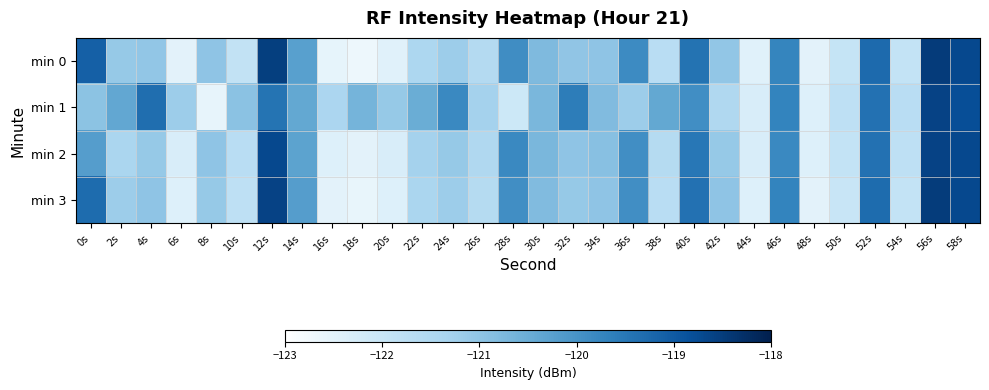

Reading right to left, what are all the values shown in this chart?

min 0: 58s=-118.7	56s=-118.5	54s=-121.9	52s=-119.3	50s=-121.9	48s=-122.5	46s=-119.7	44s=-122.4	42s=-121.0	40s=-119.4	38s=-121.7	36s=-119.8	34s=-121.0	32s=-121.0	30s=-120.8	28s=-119.9	26s=-121.6	24s=-121.2	22s=-121.5	20s=-122.5	18s=-122.7	16s=-122.6	14s=-120.2	12s=-118.5	10s=-121.9	8s=-121.0	6s=-122.5	4s=-121.0	2s=-121.1	0s=-119.1
min 1: 58s=-118.8	56s=-118.6	54s=-121.7	52s=-119.4	50s=-121.8	48s=-122.4	46s=-119.7	44s=-122.3	42s=-121.5	40s=-119.9	38s=-120.4	36s=-121.2	34s=-120.8	32s=-119.6	30s=-120.7	28s=-122.1	26s=-121.3	24s=-119.8	22s=-120.5	20s=-121.1	18s=-120.6	16s=-121.4	14s=-120.4	12s=-119.4	10s=-120.9	8s=-122.6	6s=-121.2	4s=-119.3	2s=-120.4	0s=-121.0
min 2: 58s=-118.7	56s=-118.6	54s=-121.8	52s=-119.4	50s=-121.9	48s=-122.4	46s=-119.8	44s=-122.3	42s=-121.1	40s=-119.5	38s=-121.6	36s=-119.9	34s=-120.9	32s=-121.0	30s=-120.7	28s=-119.8	26s=-121.5	24s=-121.1	22s=-121.3	20s=-122.3	18s=-122.5	16s=-122.4	14s=-120.3	12s=-118.7	10s=-121.7	8s=-121.0	6s=-122.3	4s=-121.1	2s=-121.4	0s=-120.2
min 3: 58s=-118.7	56s=-118.5	54s=-121.9	52s=-119.3	50s=-122.0	48s=-122.5	46s=-119.7	44s=-122.4	42s=-121.0	40s=-119.4	38s=-121.7	36s=-119.9	34s=-121.0	32s=-121.1	30s=-120.8	28s=-119.9	26s=-121.6	24s=-121.2	22s=-121.4	20s=-122.4	18s=-122.6	16s=-122.5	14s=-120.2	12s=-118.6	10s=-121.8	8s=-121.1	6s=-122.4	4s=-121.0	2s=-121.2	0s=-119.3